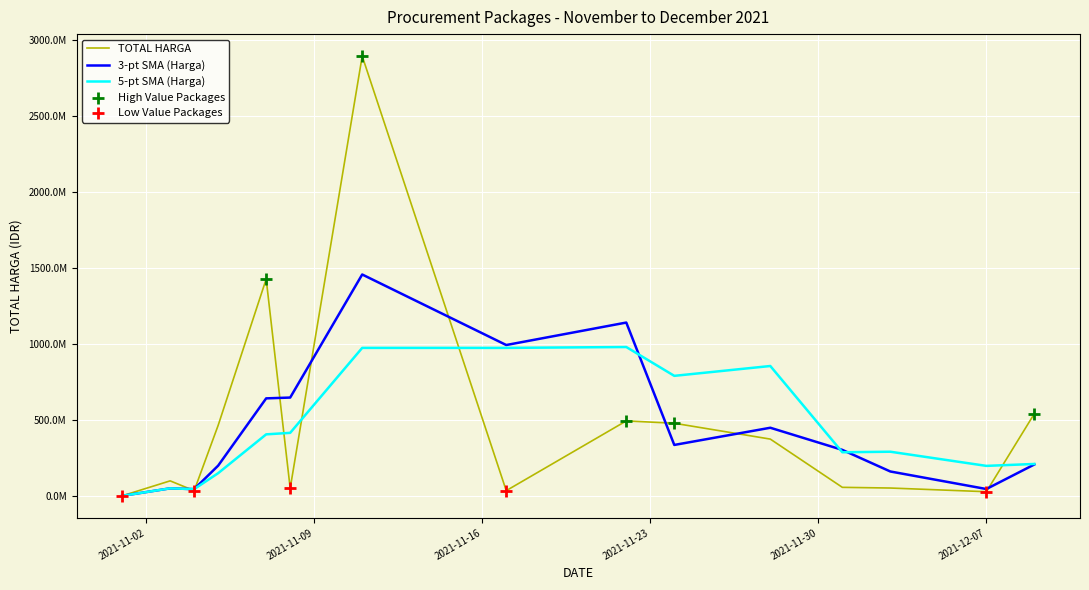

Is this an area chart (filled region under the line)?

No